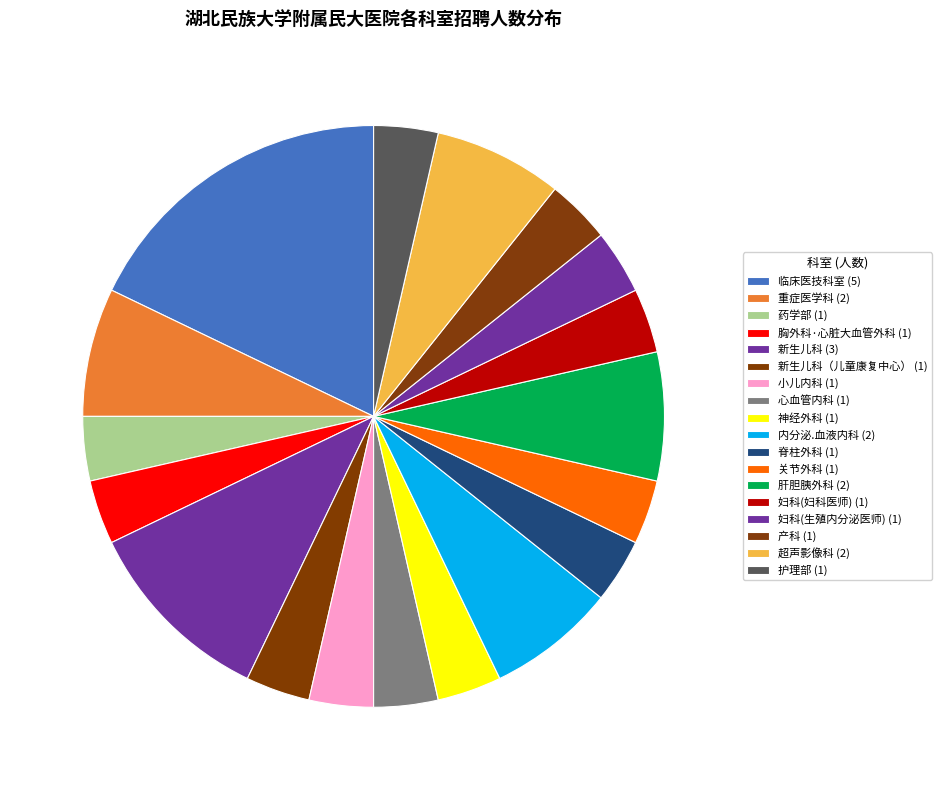

How many segments does this pie chart have?

18